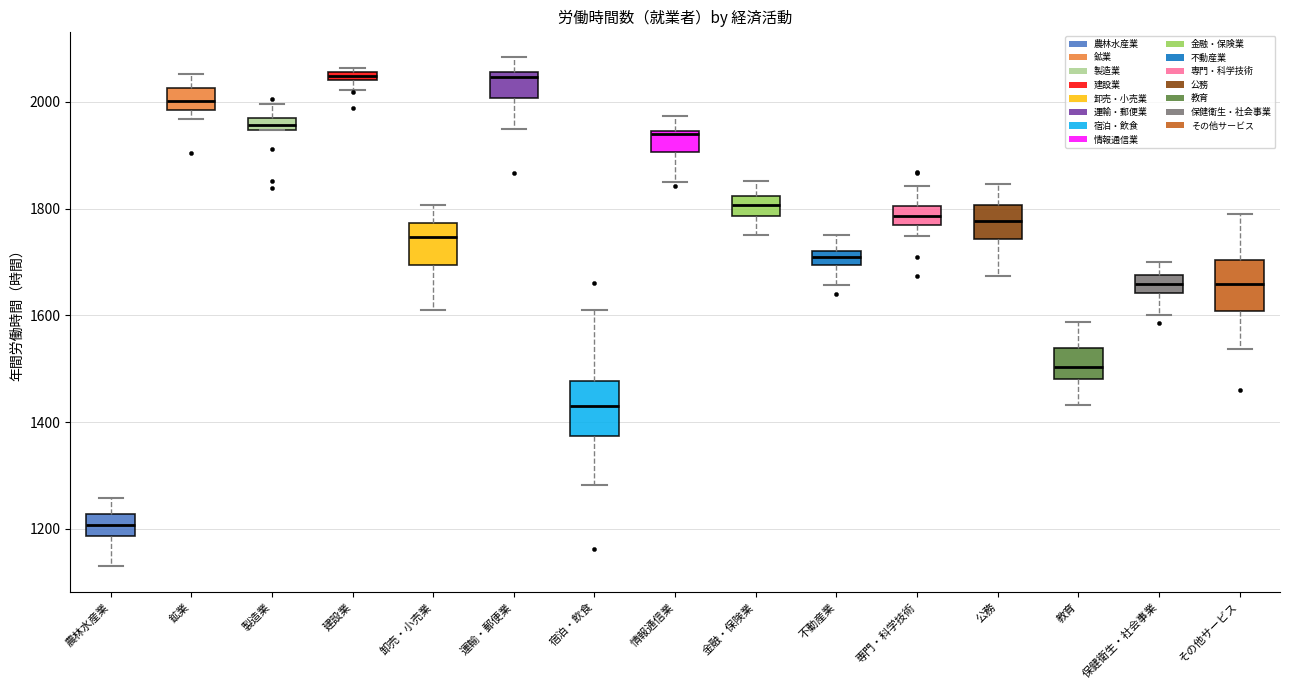

Where does the lower whisker of the box for 運輸・郵便業 end on the y-axis? The values are not printed on the chart, so give them approximately, as read against the axis.

1940